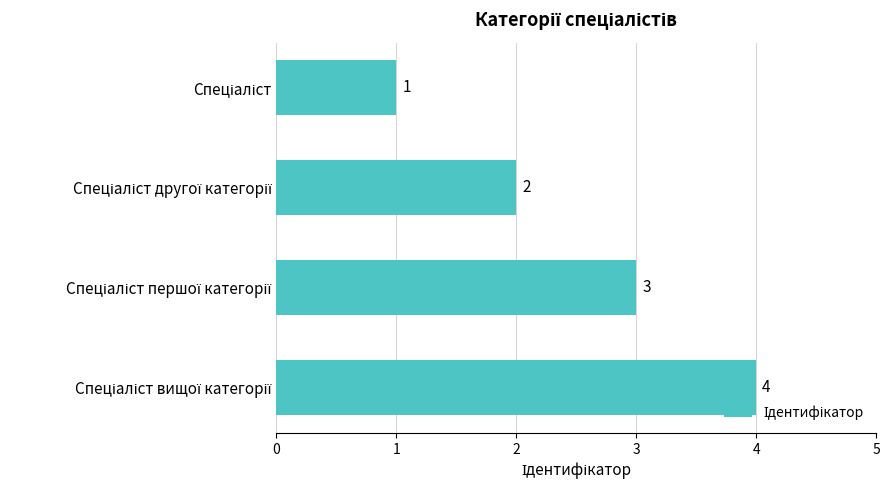

How many values are below 3?

2